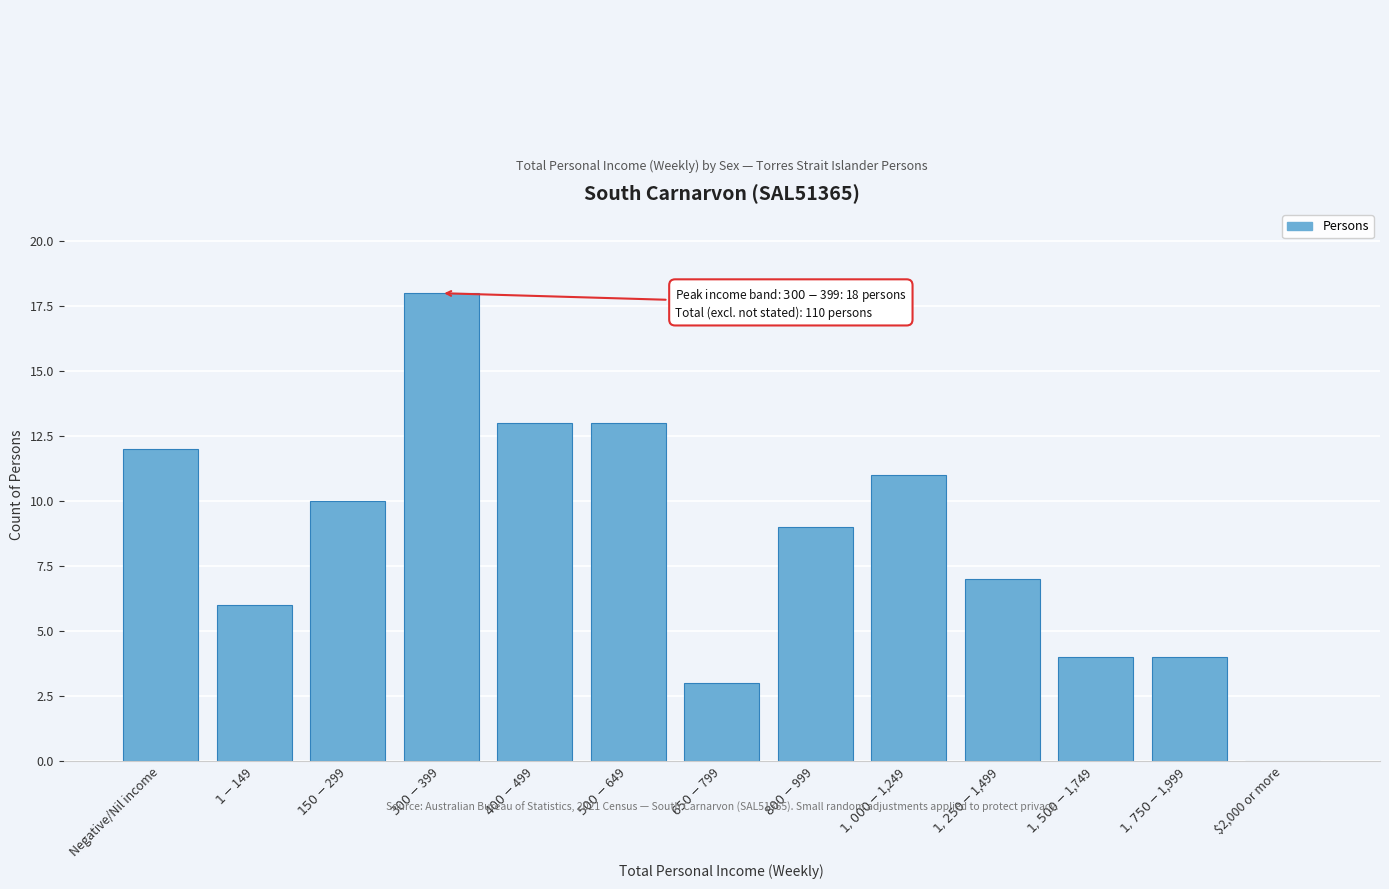

What is the greatest value displayed?

18